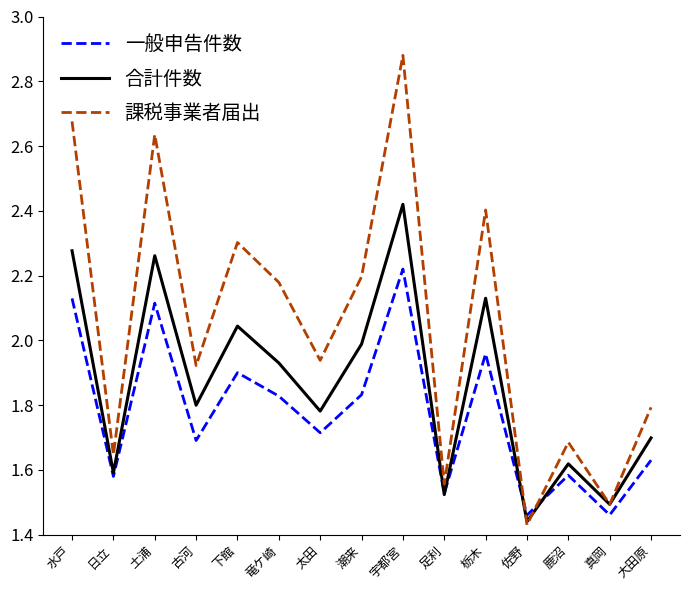

Between which two adjacent categories do 課税事業者届出 and 合計件数 first intersect?

栃木 and 佐野